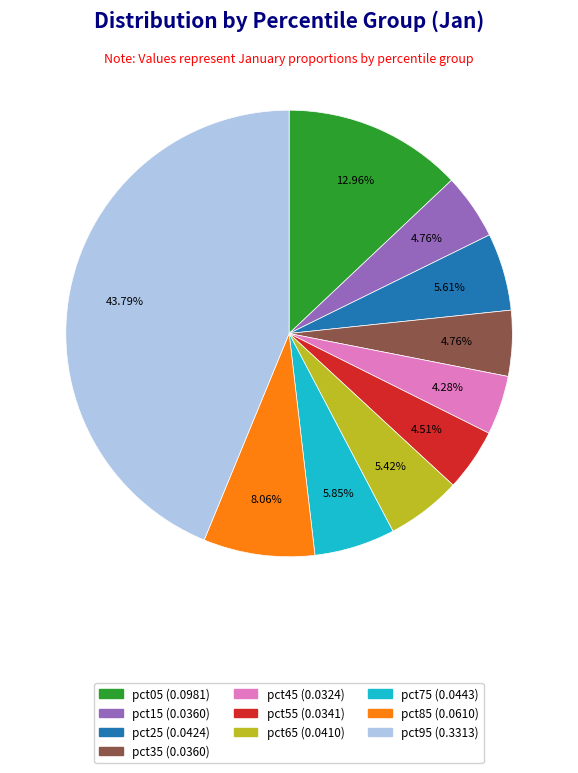

Between pct95 and pct85, which is larger?

pct95